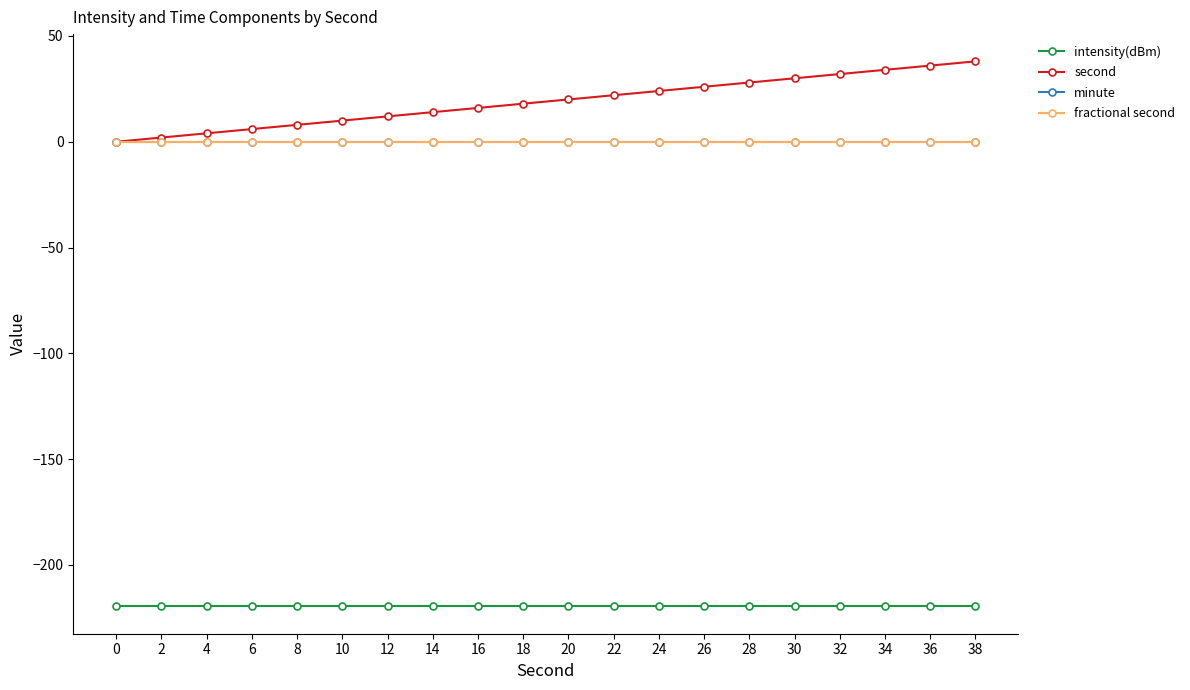

Is it true that second equals 12.0 at 12?

True